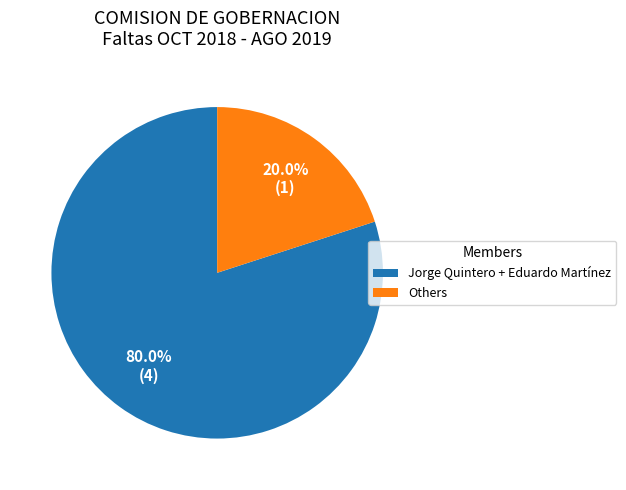

What is the smallest slice in the pie chart?

Others